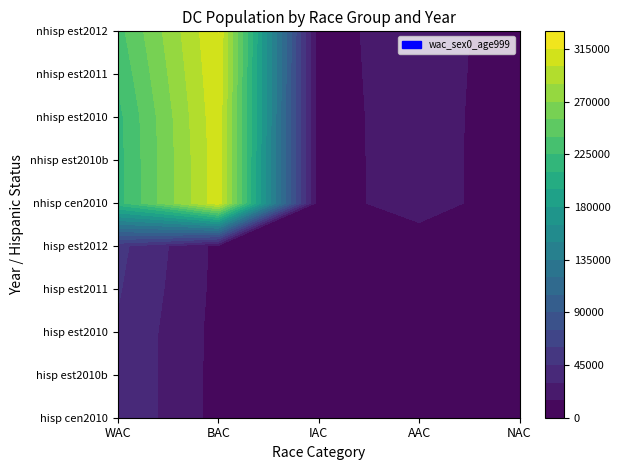

List the labels in order of hisp_est72012 value, largest first.

4, 5, 2, 3, 0, 1